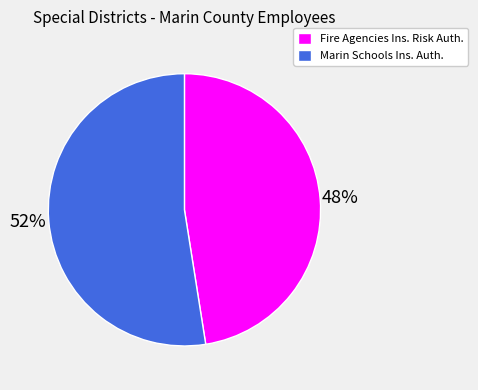

Rank the categories by value from highest to lowest.

Marin Schools Ins. Auth., Fire Agencies Ins. Risk Auth.